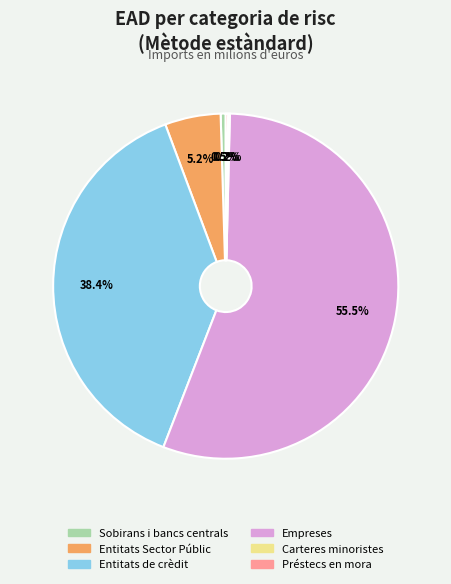

Which slice represents more than half of the pie?

Empreses